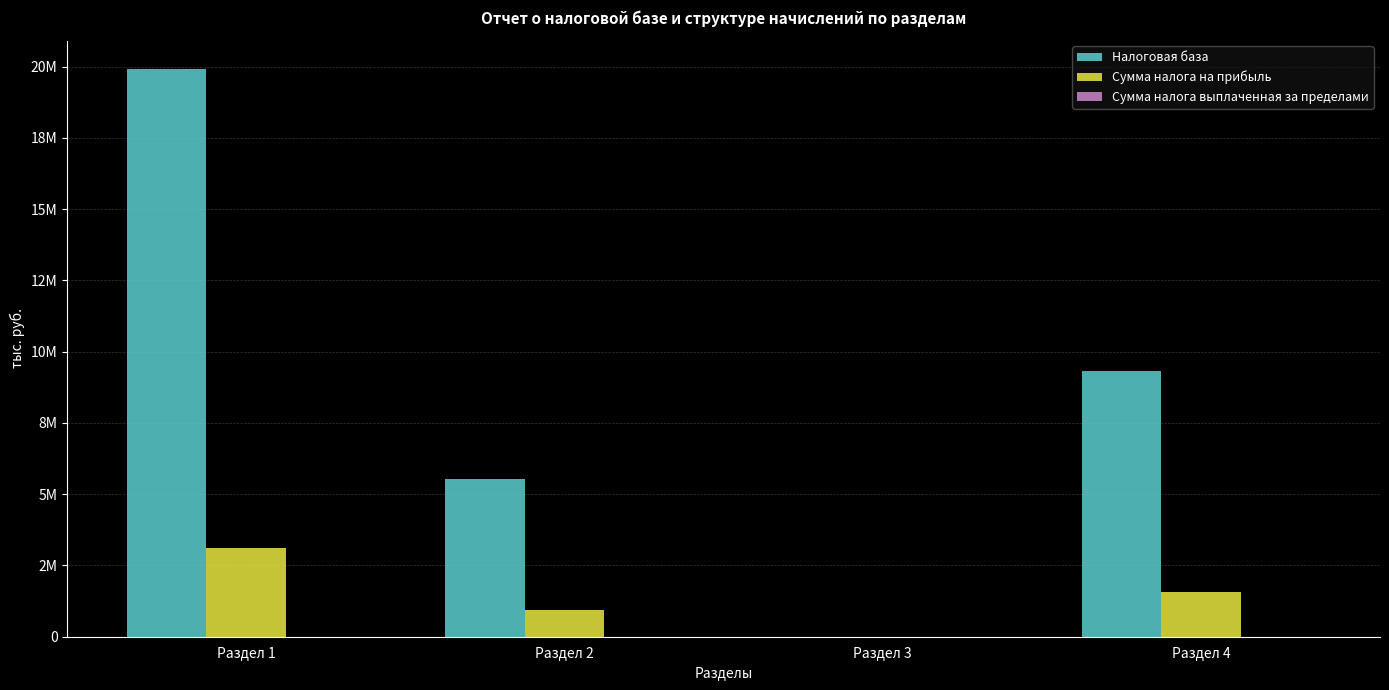

Which category has the lowest value in the Налоговая база series?

Раздел 3